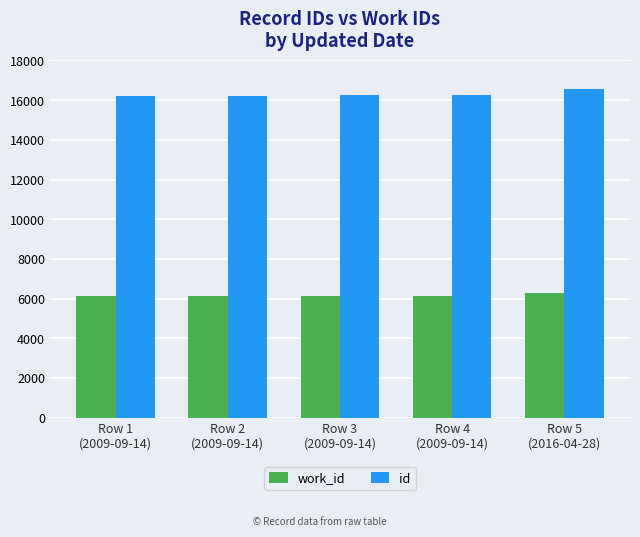

What are all the series names shown in the legend?

work_id, id